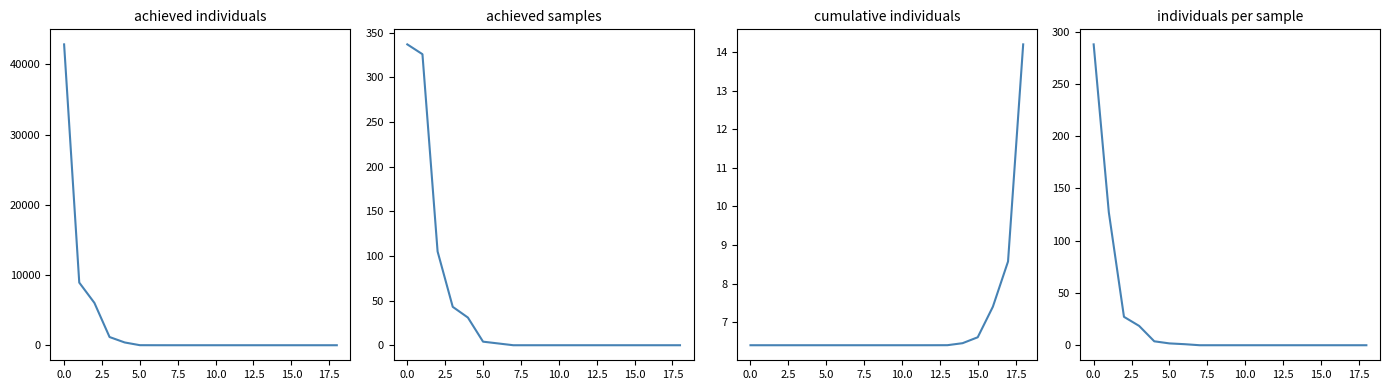

What is the difference between the cumulative individuals values at 18 and 2.5?

7.8